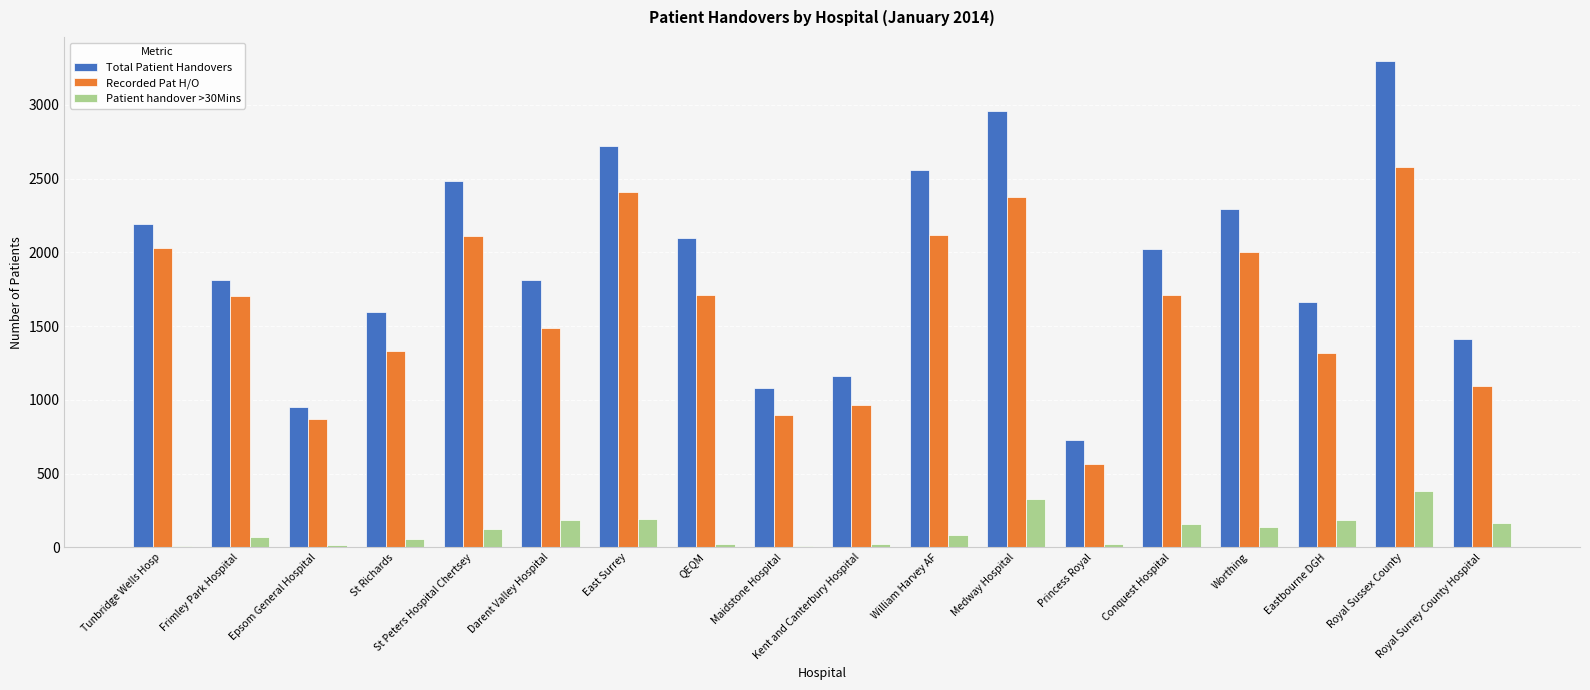

At which label does Total Patient Handovers reach its peak?

Royal Sussex County